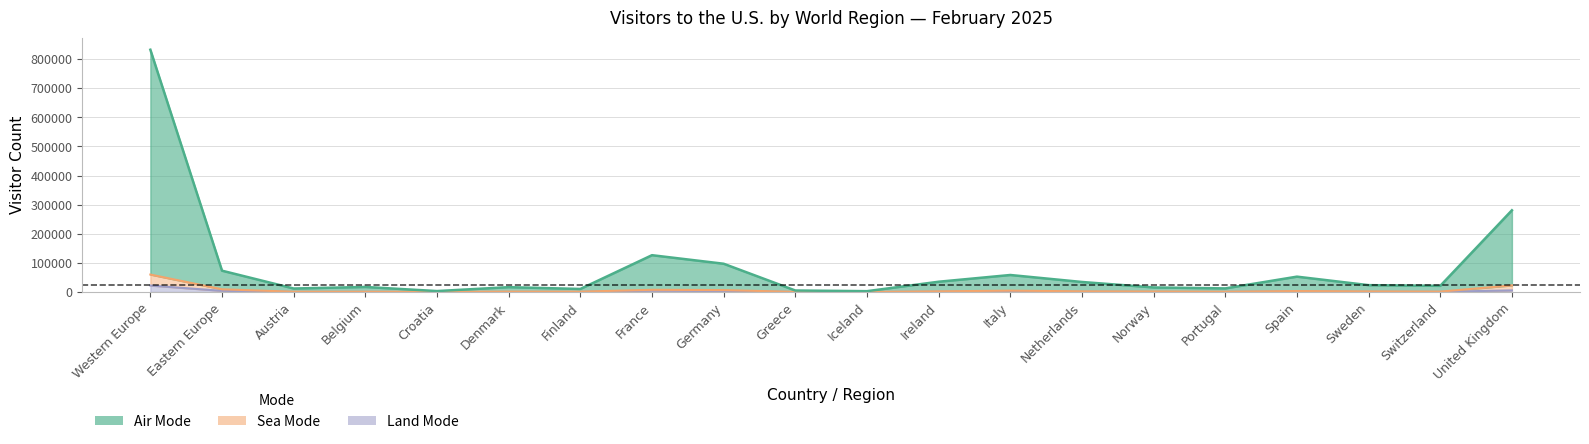

What is the lowest value of the Land Mode series?

29